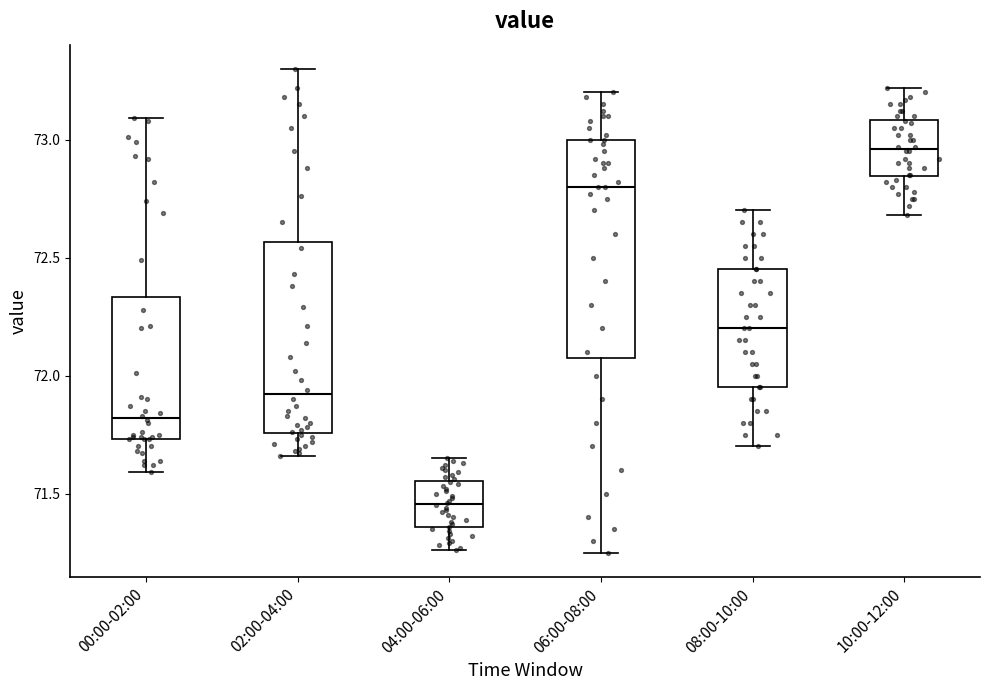

Comparing the boxes themselves (not the whiskers), which one is the tallest?

06:00-08:00